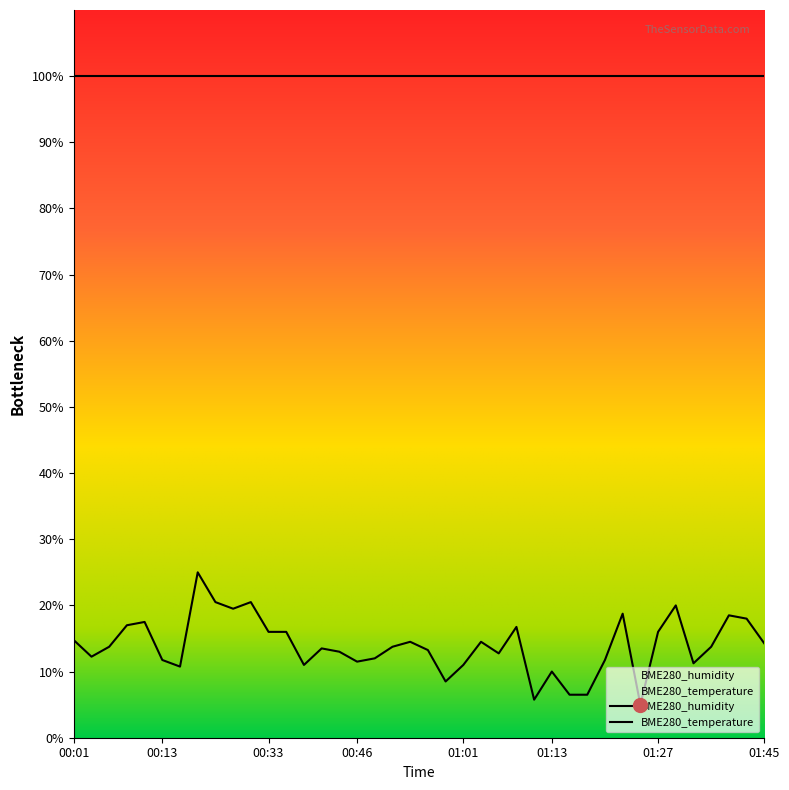

What is the sum of the values at 00:31 and 01:27?

36.5